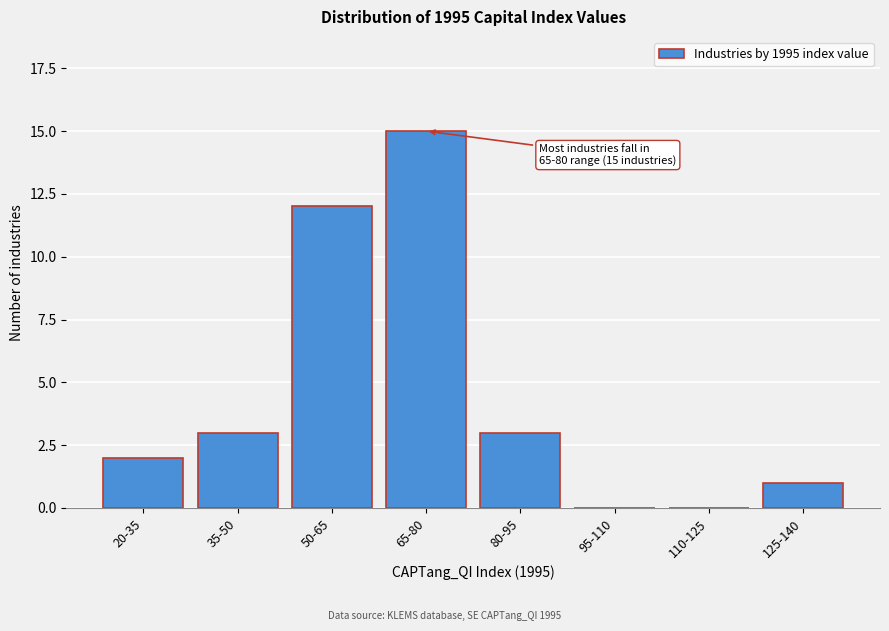

Reading left to right, transcribe all the data shown in this chart.

20-35=2	35-50=3	50-65=12	65-80=15	80-95=3	95-110=0	110-125=0	125-140=1